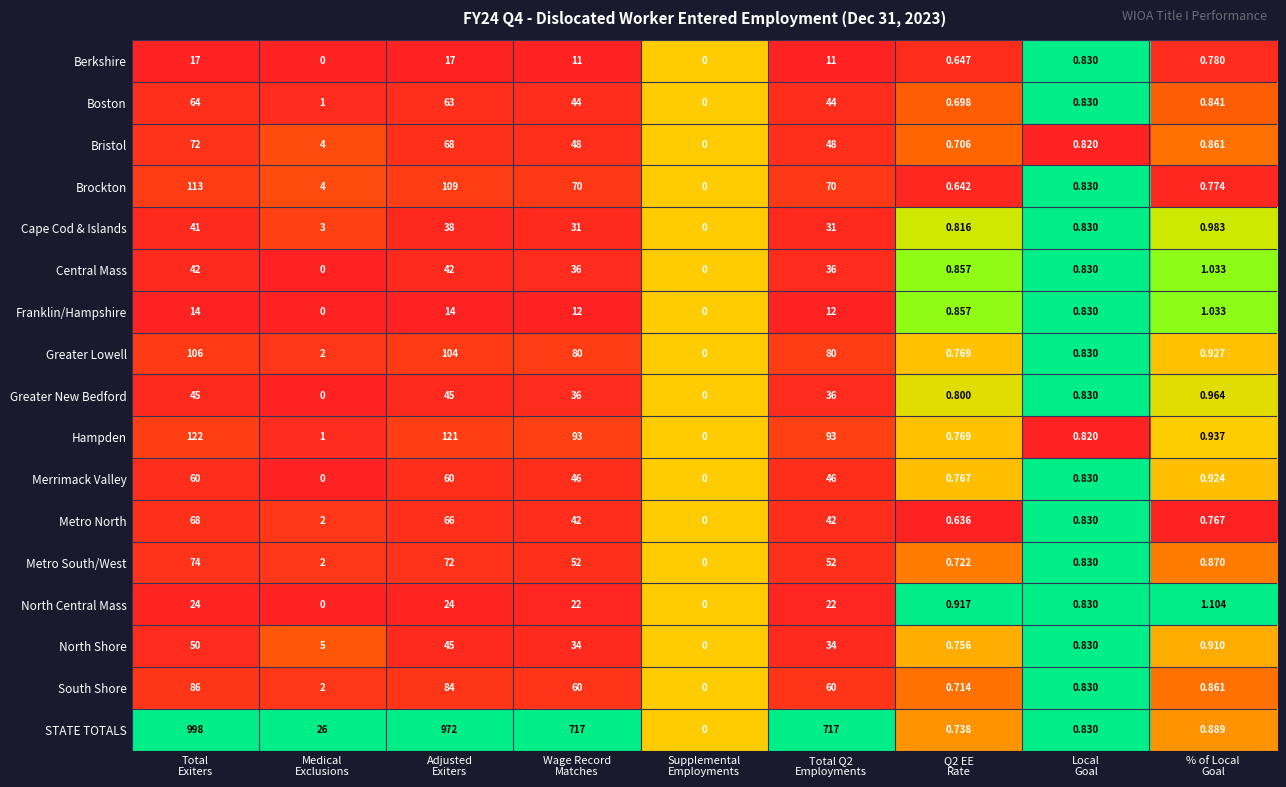

Which series has the largest total across all categories?

STATE TOTALS